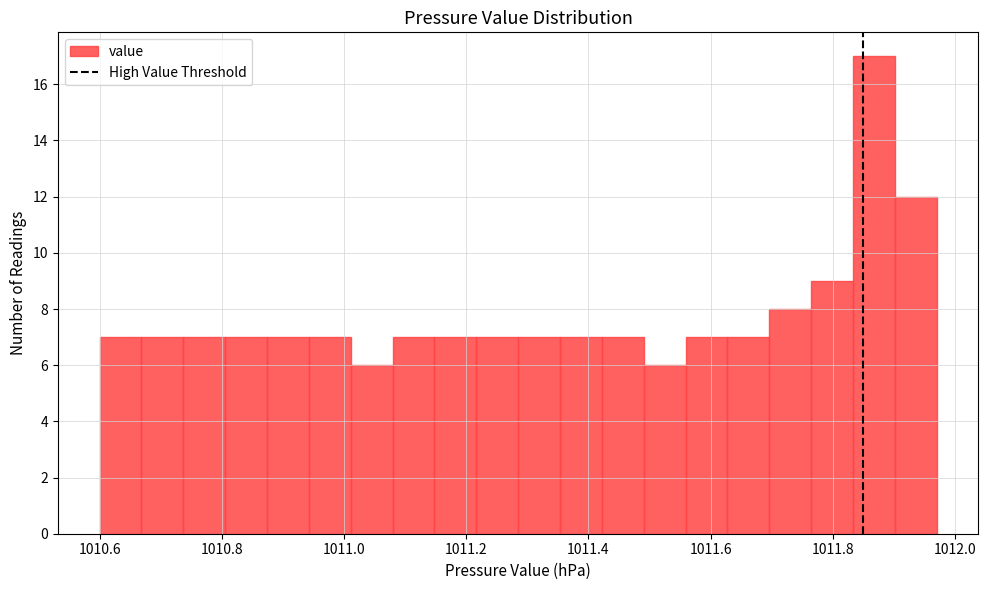

Around what value on the x-axis is the tallest bar? Give the approximate position of its centre, as read against the axis.

1011.86